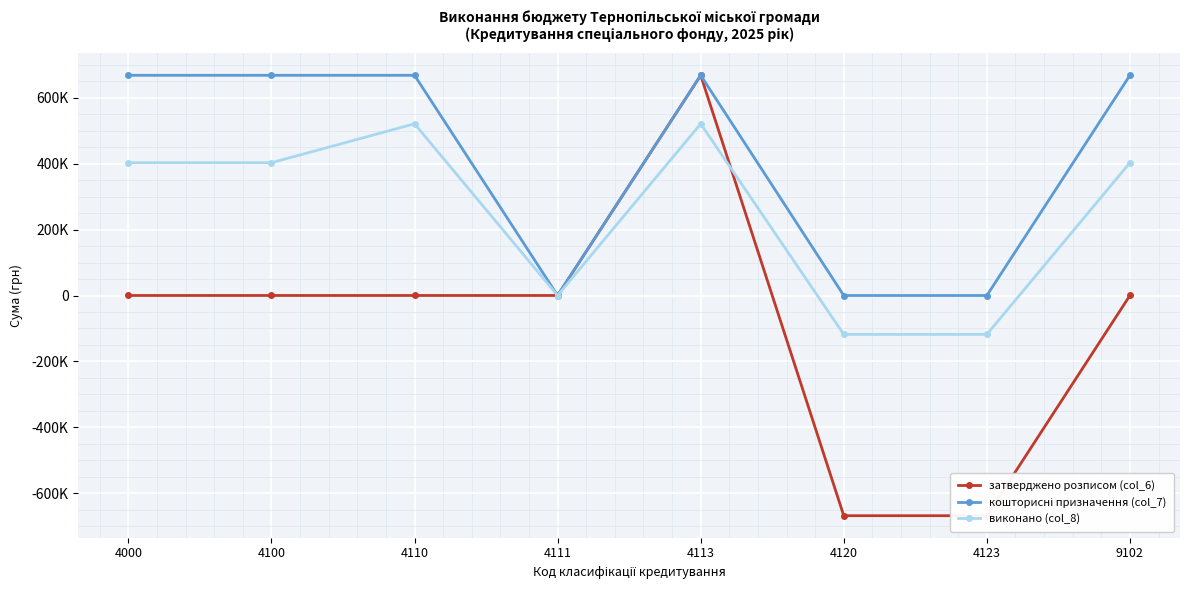

Does the chart display data point markers on the line(s)?

Yes